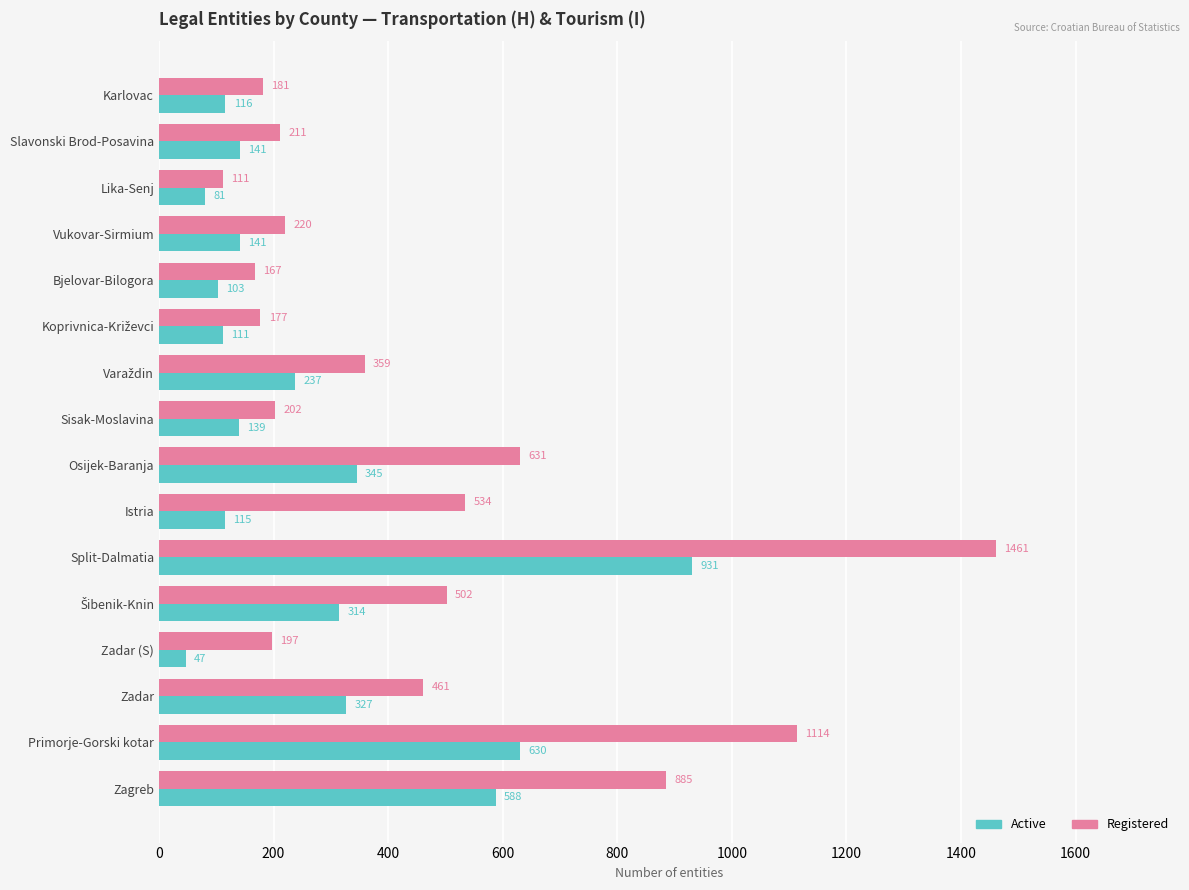

Which series has the widest spread of values?

Registered